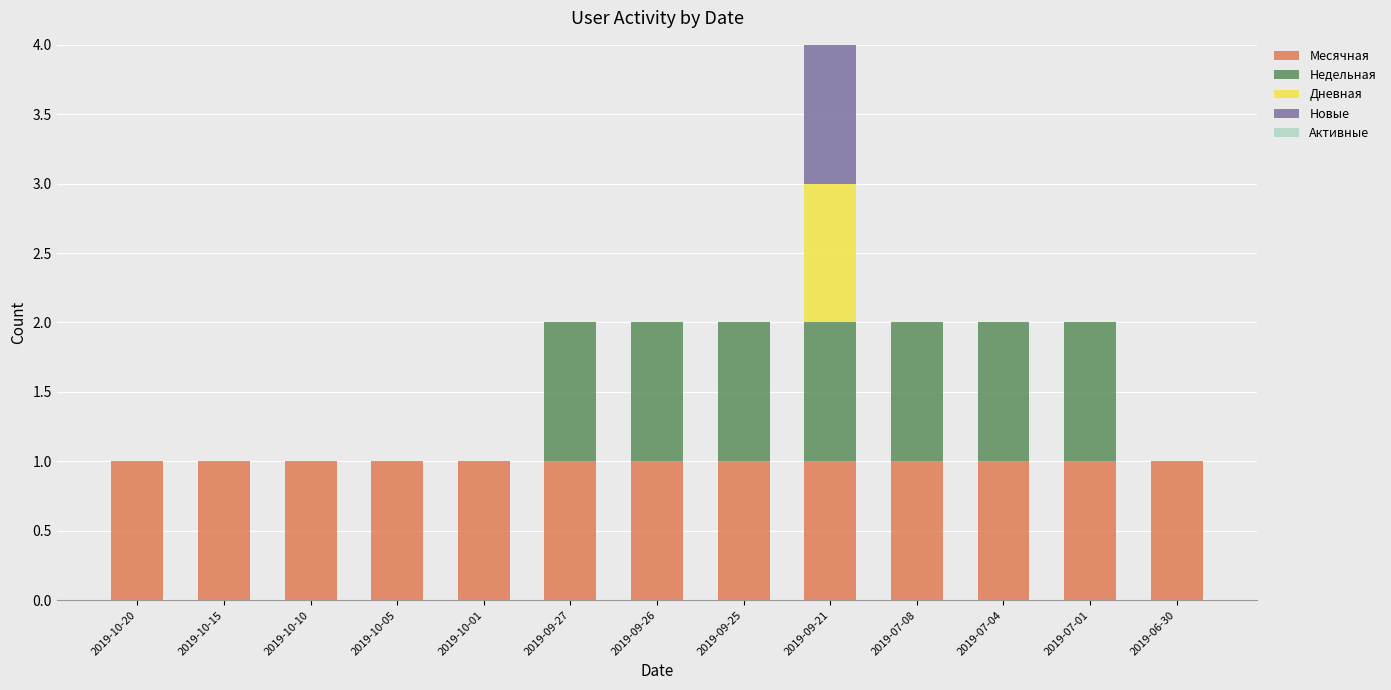

Is it true that Месячная equals 1 at 2019-07-04?

True